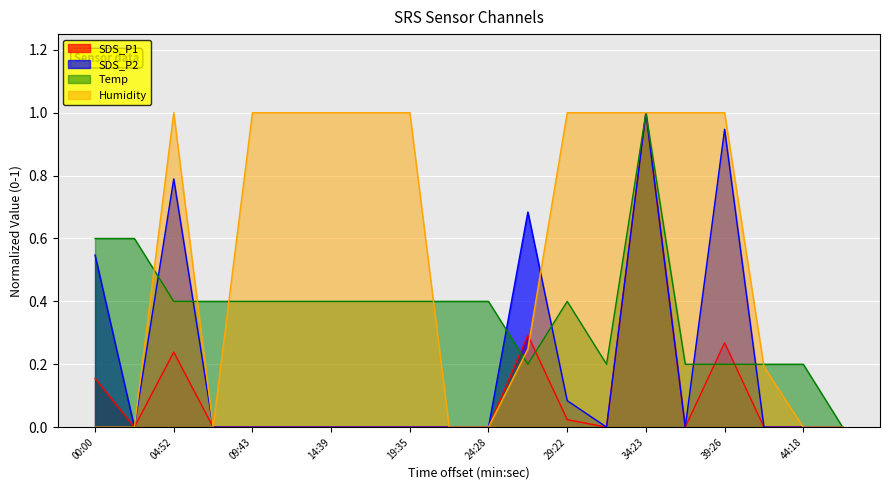

What is the average value of the SDS_P2 series?

0.2